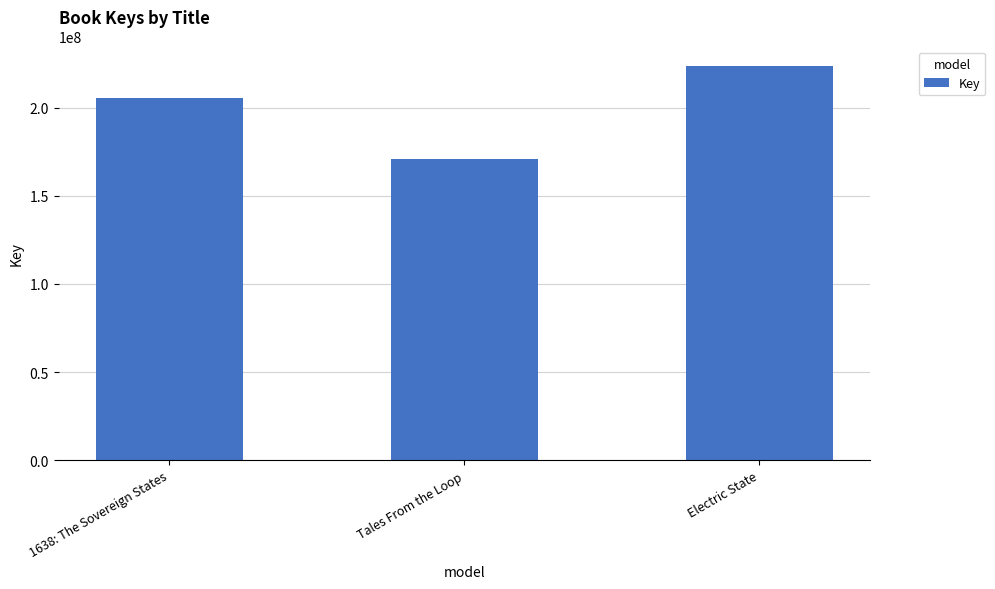

How many data points does each series have?

3